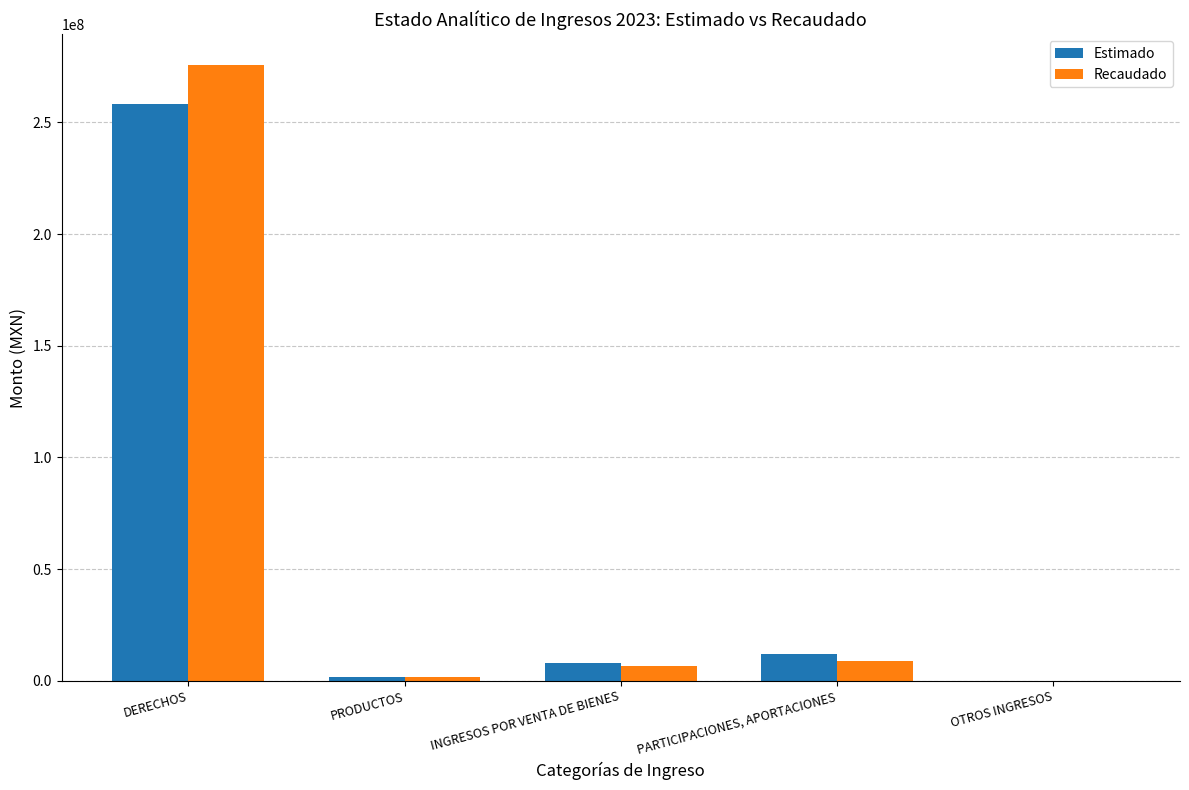

Read the Recaudado value at PARTICIPACIONES, APORTACIONES.

8760098.0